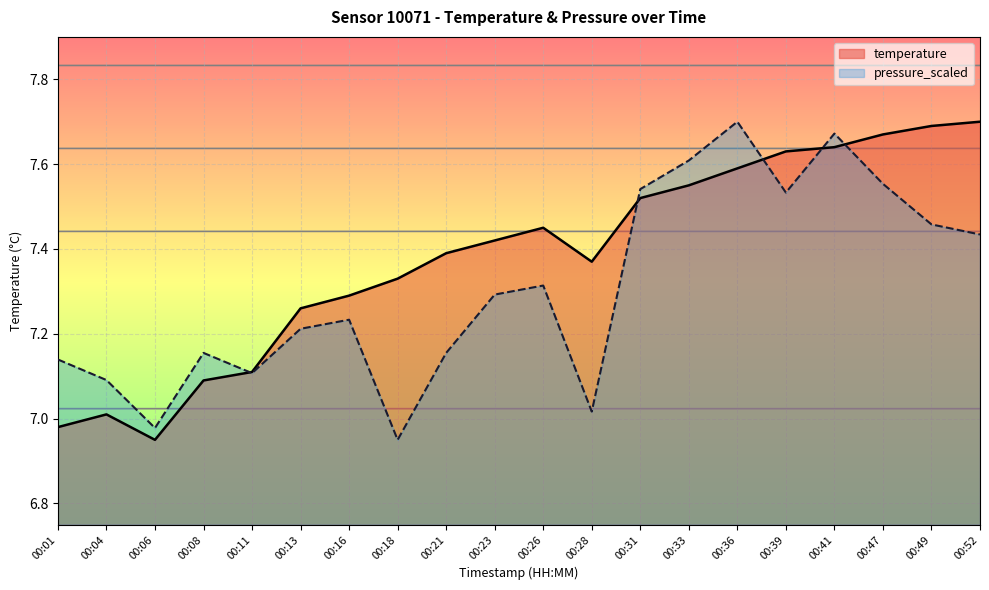

How many distinct data groups are displayed?

2